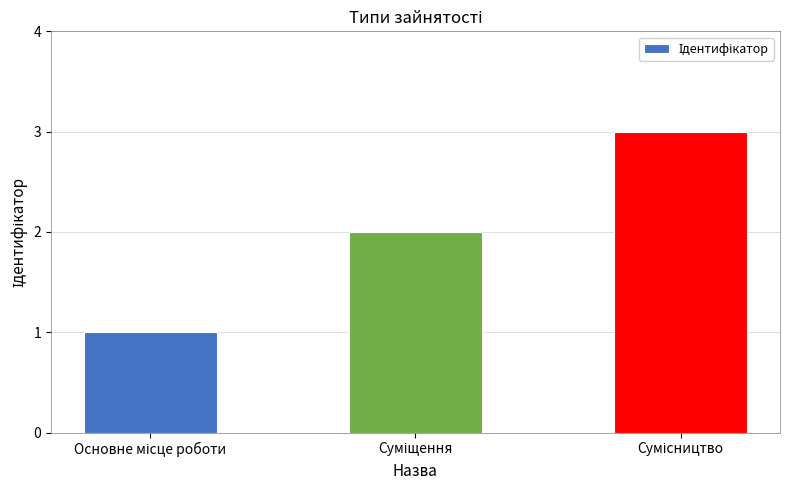

What is the sum of all values?

6